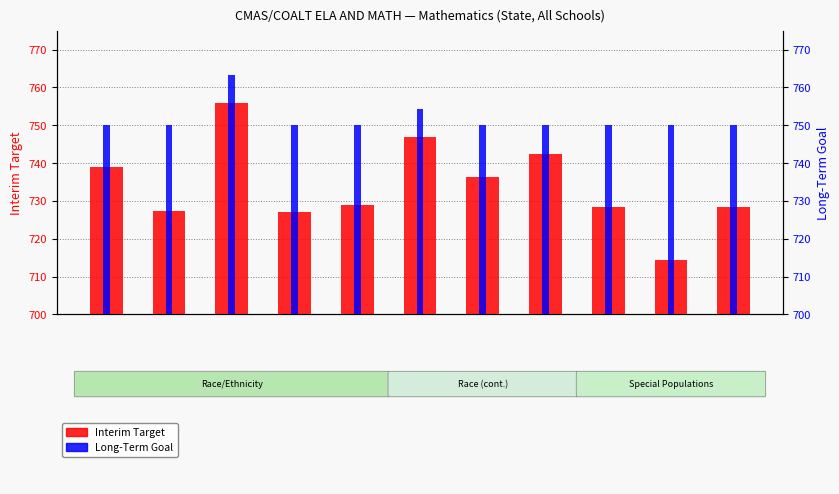

How many bars are there in each group?

2